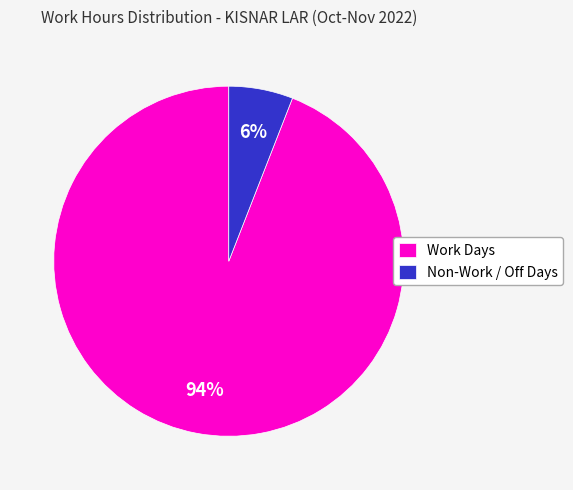

What is the largest slice in the pie chart?

Work Days